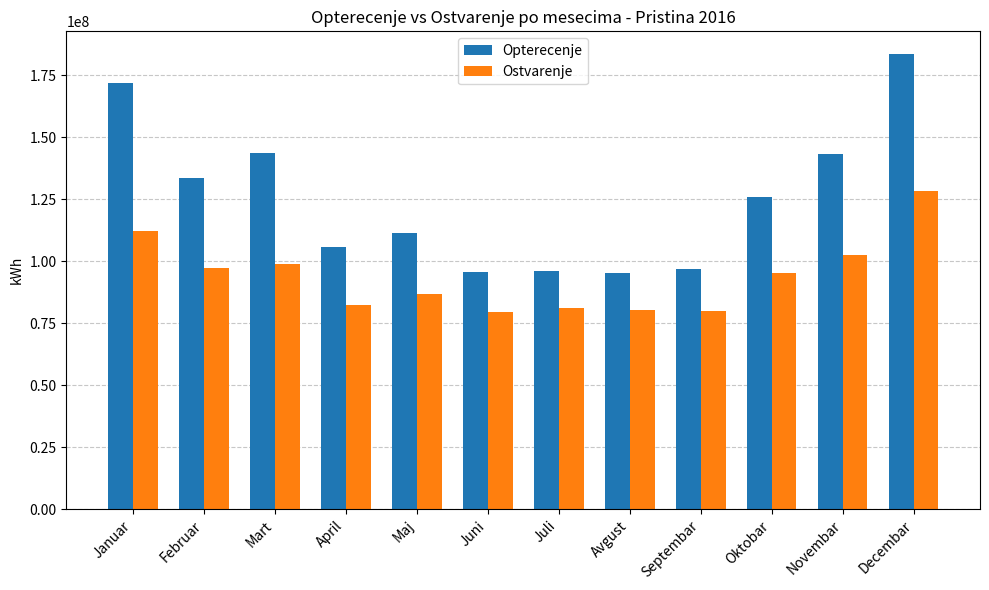

What are all the series names shown in the legend?

Opterecenje, Ostvarenje